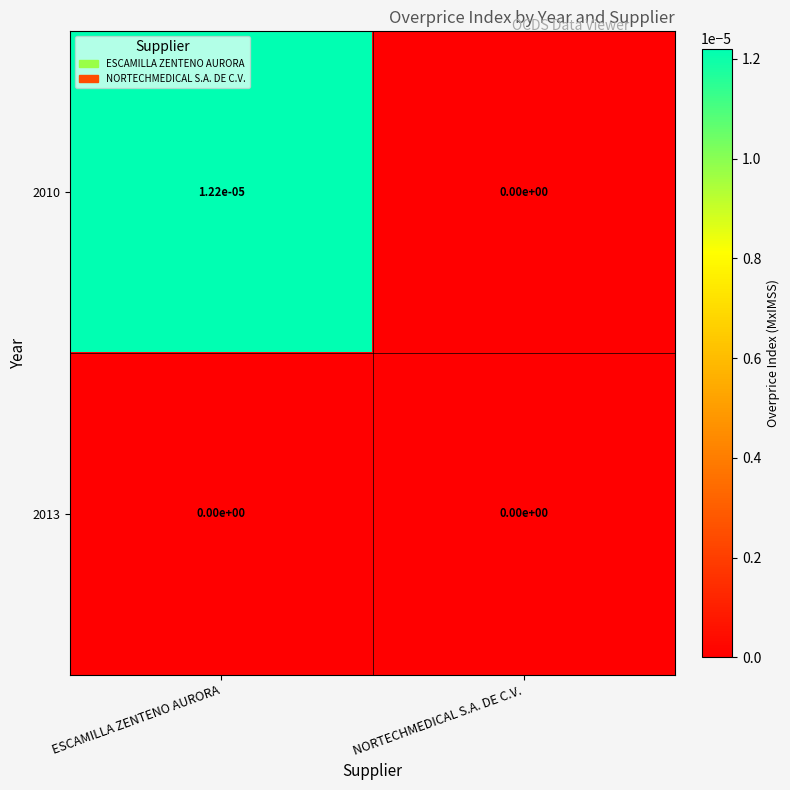

Rank the categories by 2010 value from highest to lowest.

ESCAMILLA ZENTENO AURORA, NORTECHMEDICAL S.A. DE C.V.